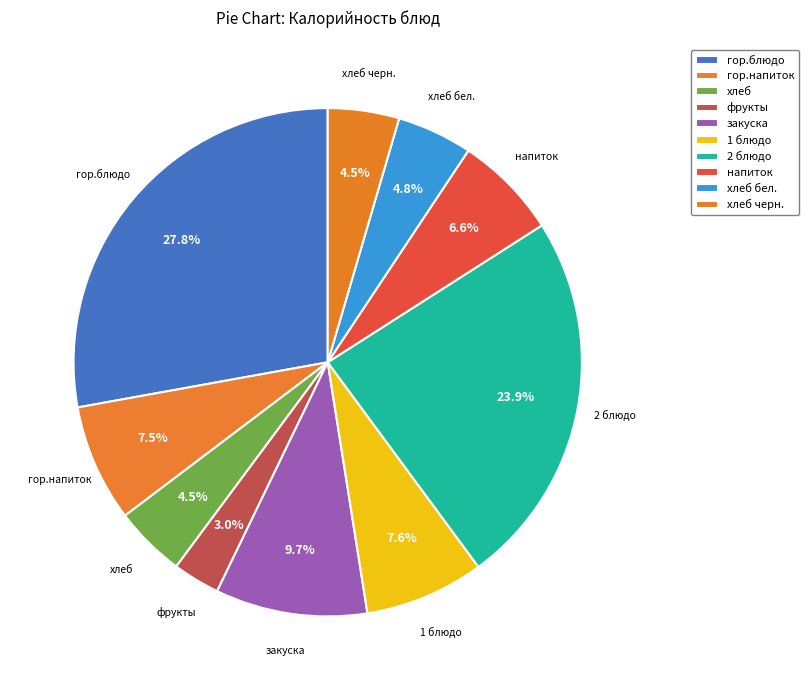

Rank the categories by value from lowest to highest.

фрукты, хлеб, хлеб черн., хлеб бел., напиток, гор.напиток, 1 блюдо, закуска, 2 блюдо, гор.блюдо